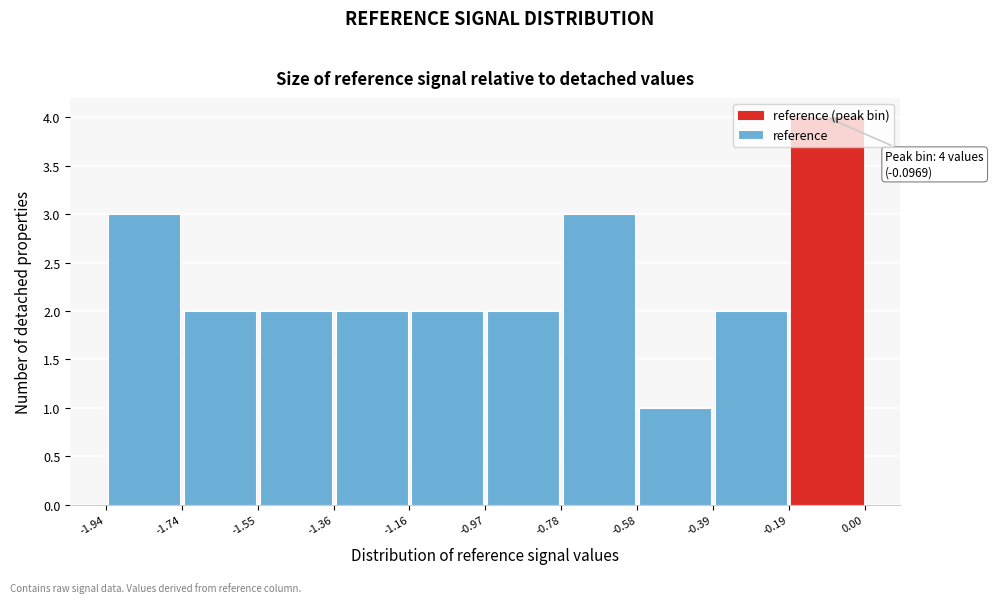

Over which range of the x-axis is the bar tallest?

-0.19 to 0.00